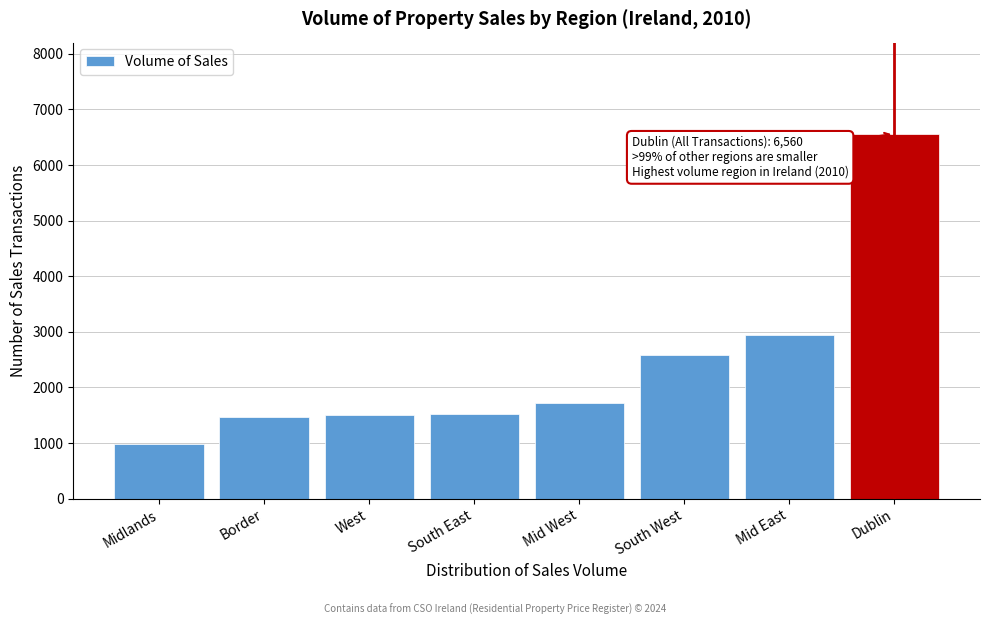

At which label is the value closest to 3775?

Mid East